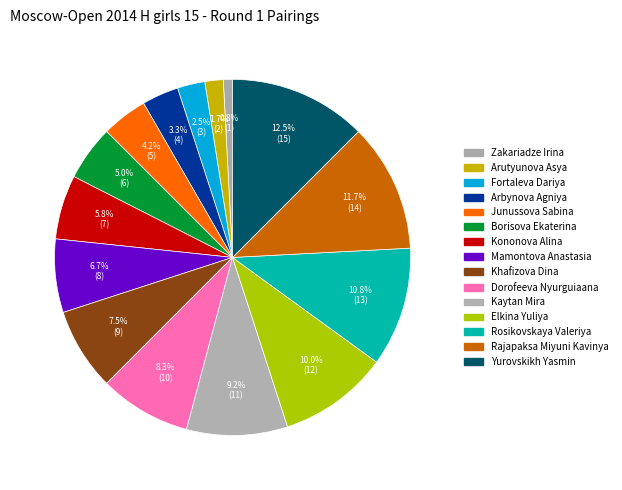

How many slices are in this pie chart?

15